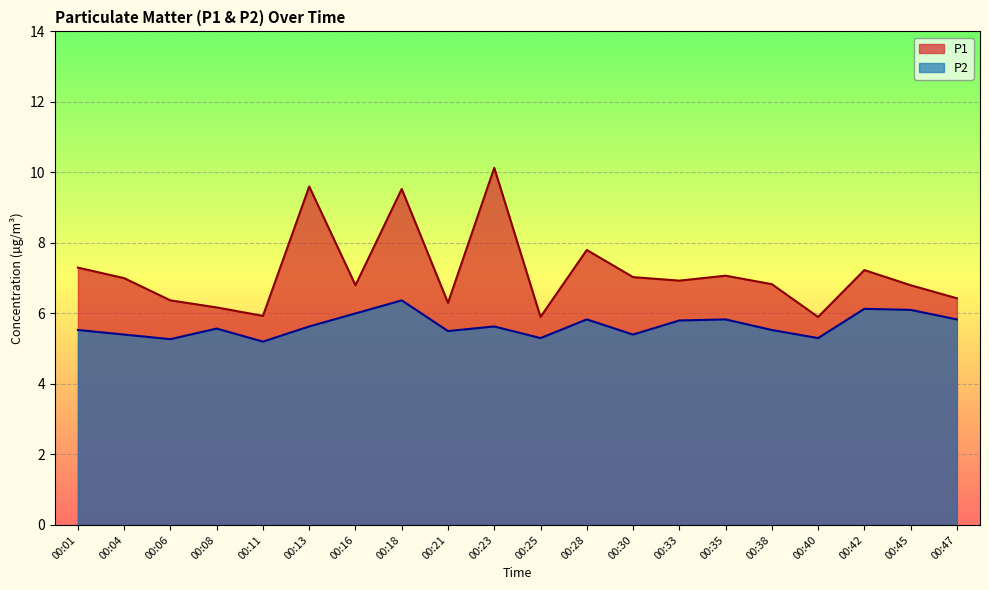

Which label corresponds to the largest value in the chart?

00:23